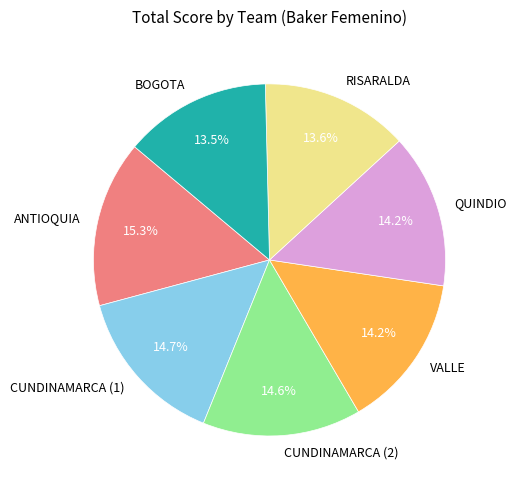

Does QUINDIO represent more than half of the total?

No